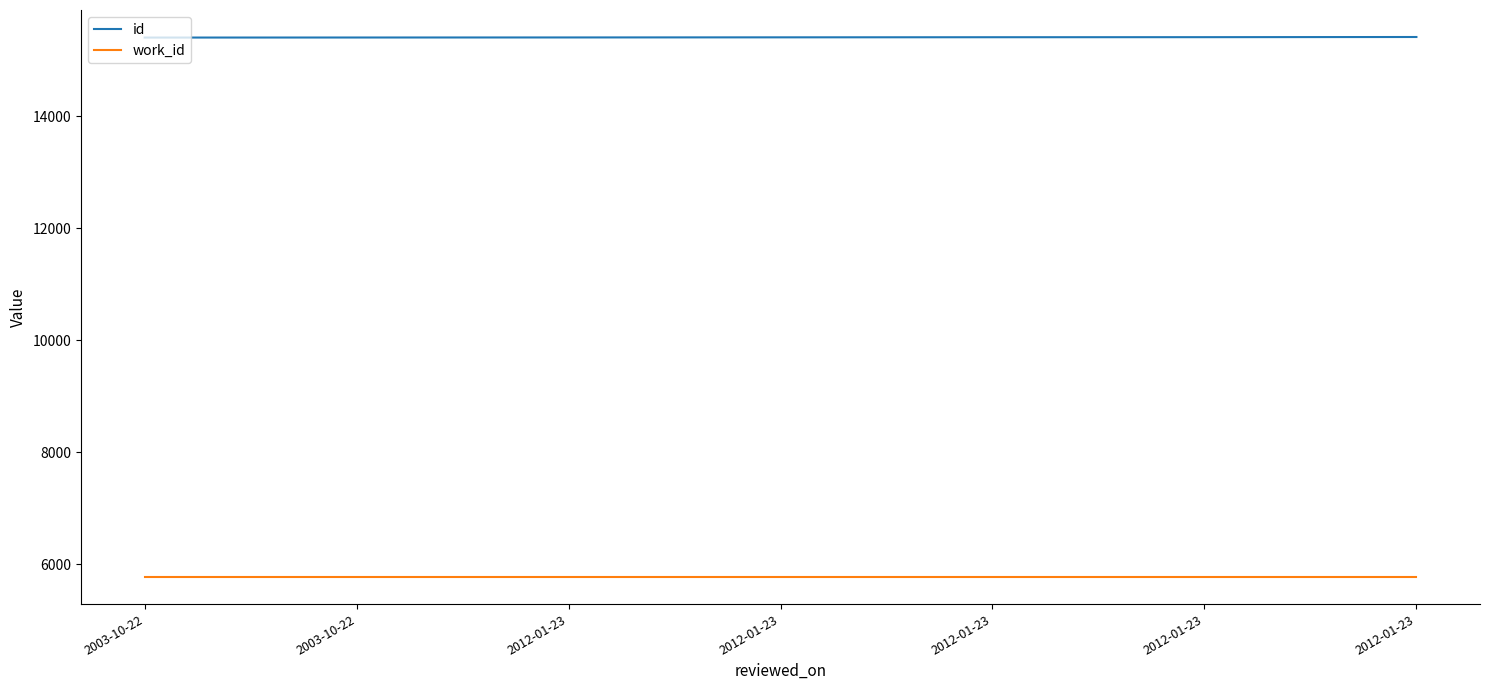

What is the sum of the work_id values at 2012-01-23 and 2012-01-23?

11550